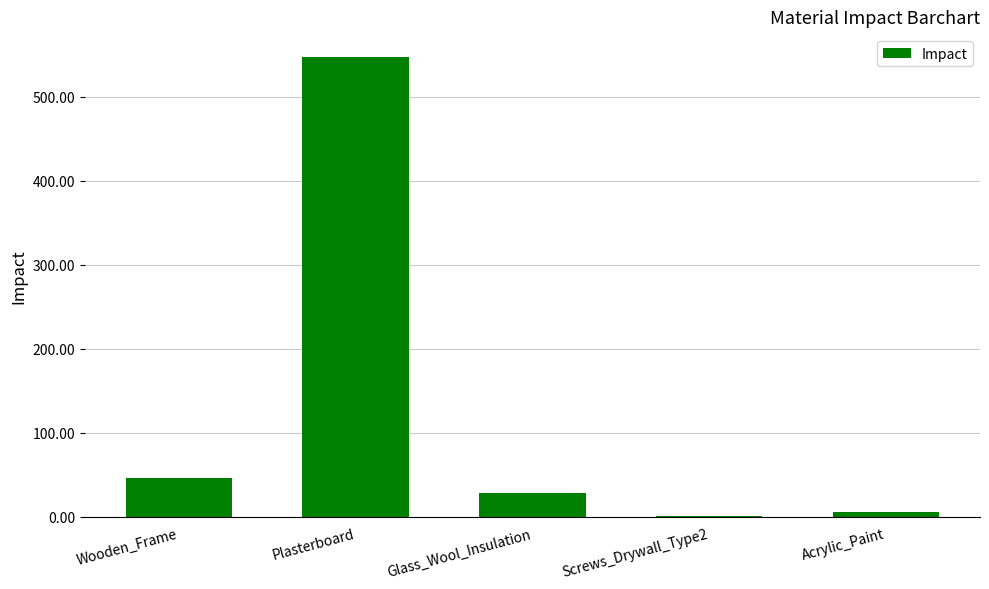

Which has a higher value, Plasterboard or Acrylic_Paint?

Plasterboard